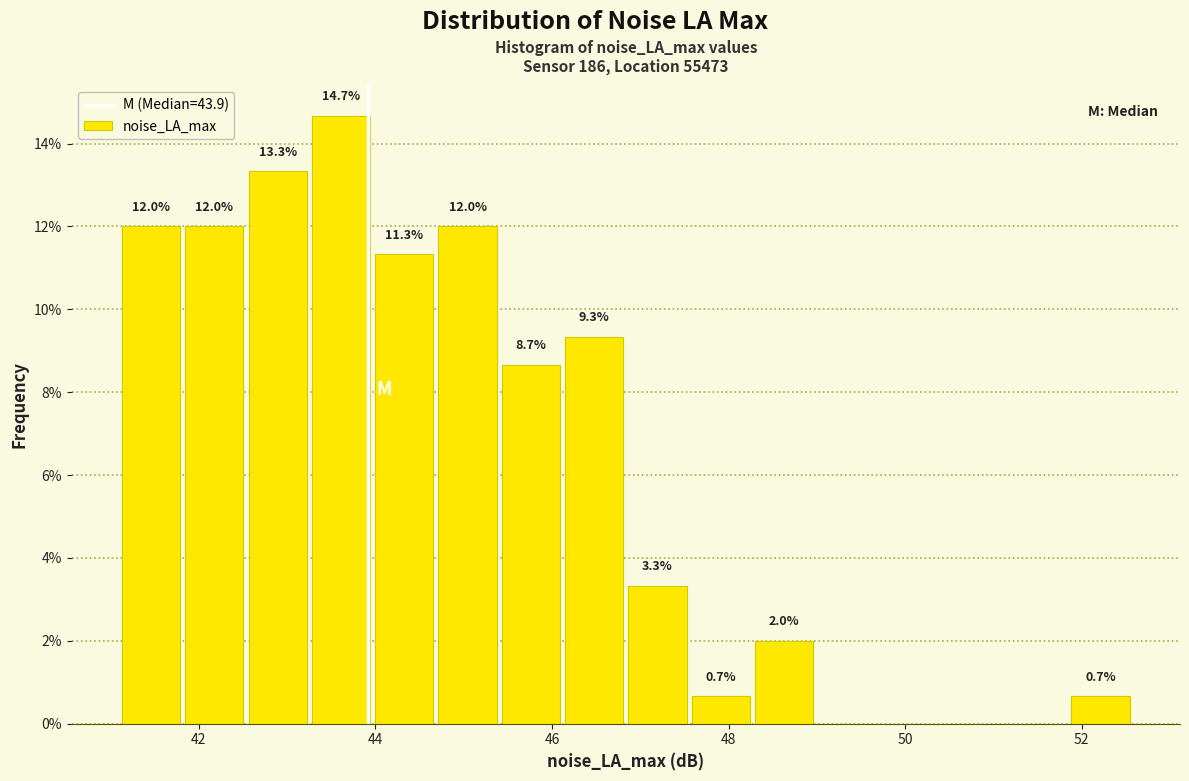

Read against the x-axis, roughly where is the centre of the tallest bar?

43.6